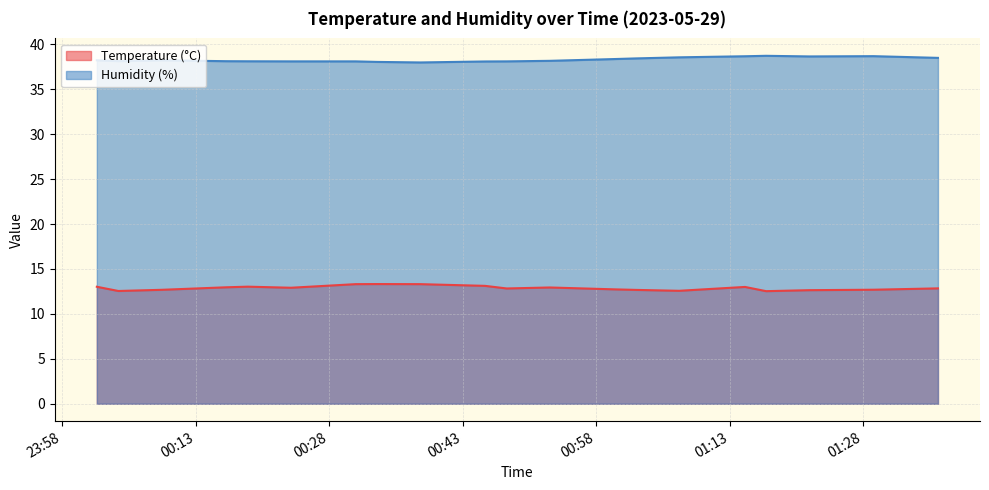

What value does the Temperature (°C) series have at 2023-05-29T01:07:20?

12.6